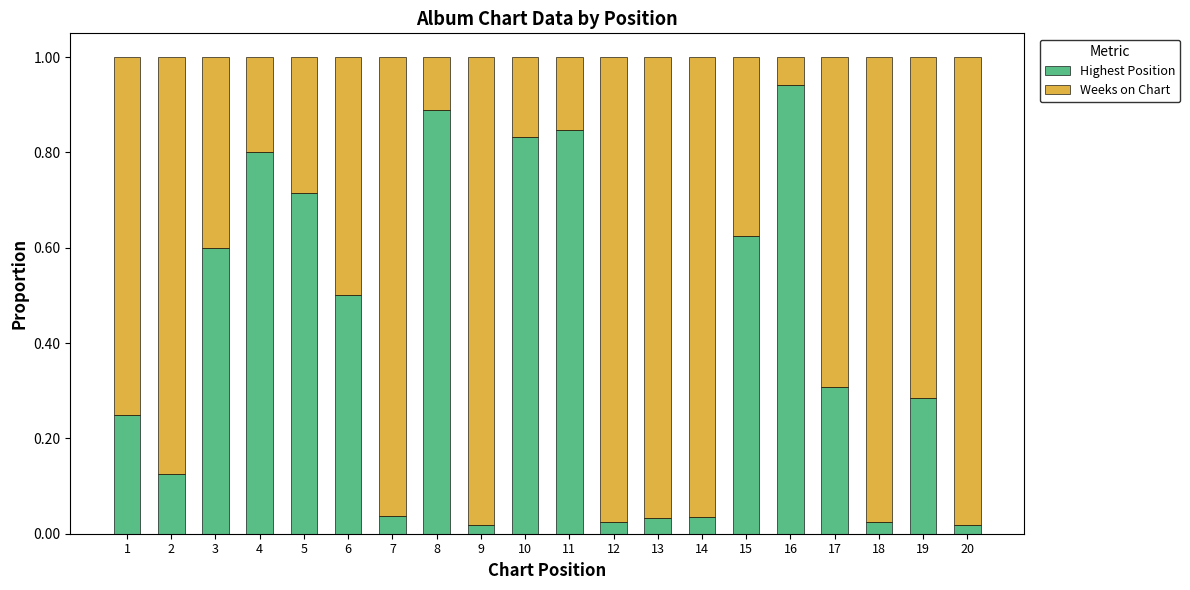

What is the sum of all Highest Position values?

7.9